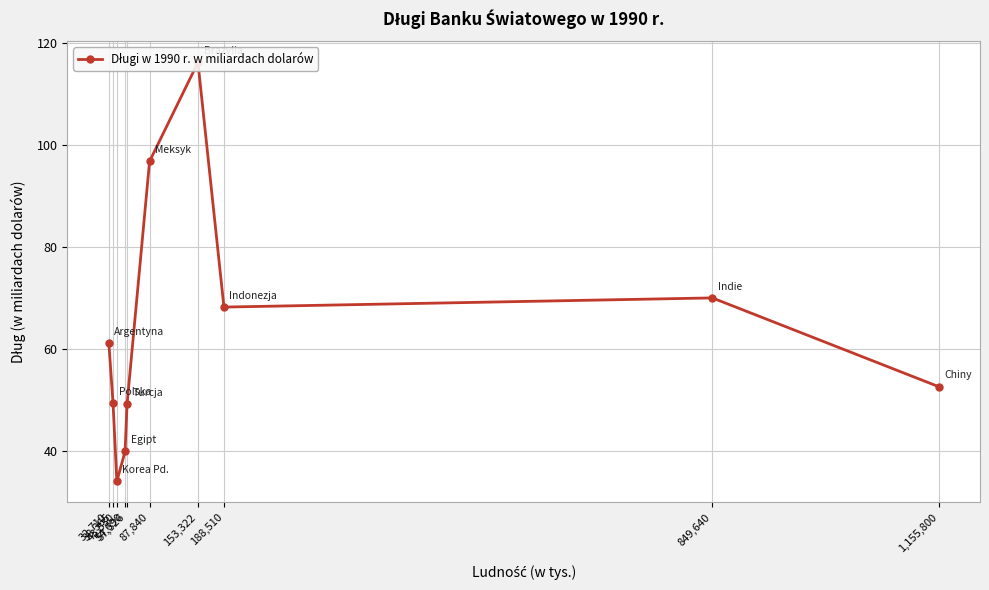

The chart shows a value of 17.9 at 43,530. True or false?

False